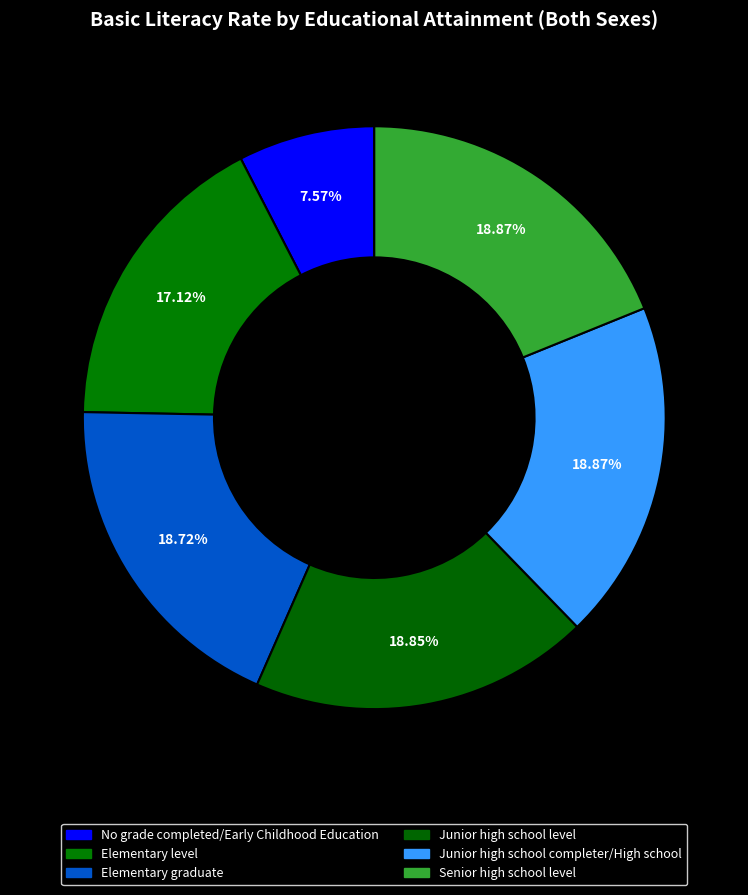

Between No grade completed/Early Childhood Education and Junior high school completer/High school, which is larger?

Junior high school completer/High school